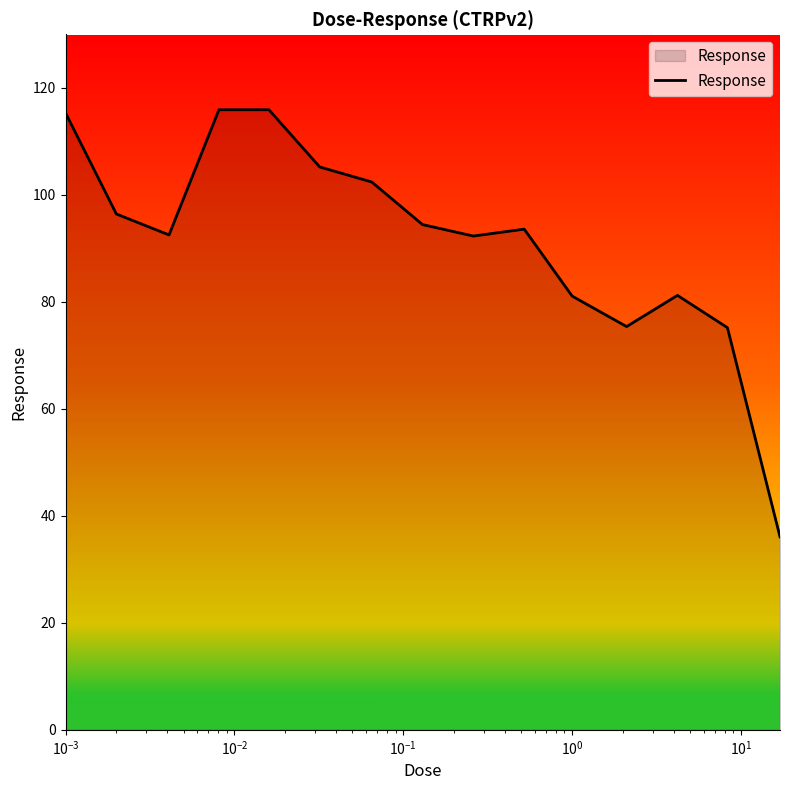

What is the difference between the maximum and minimum values?

79.8